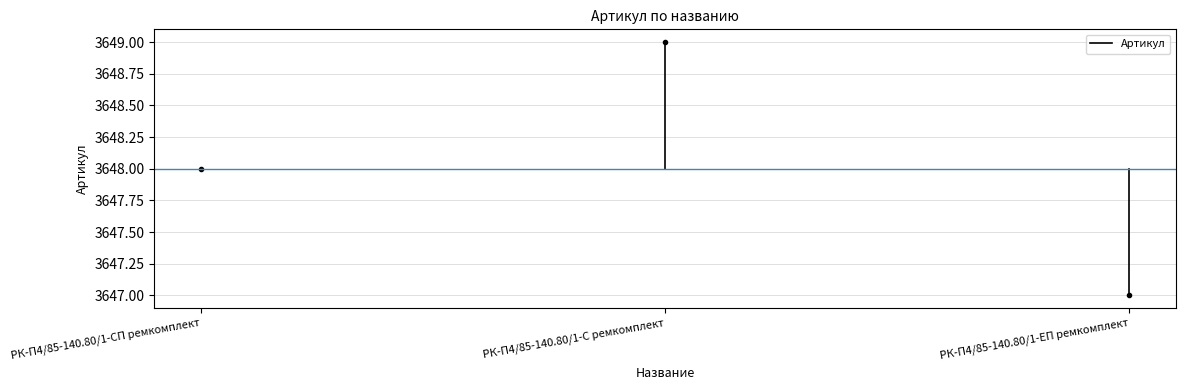

What is the maximum value shown in the chart?

3649